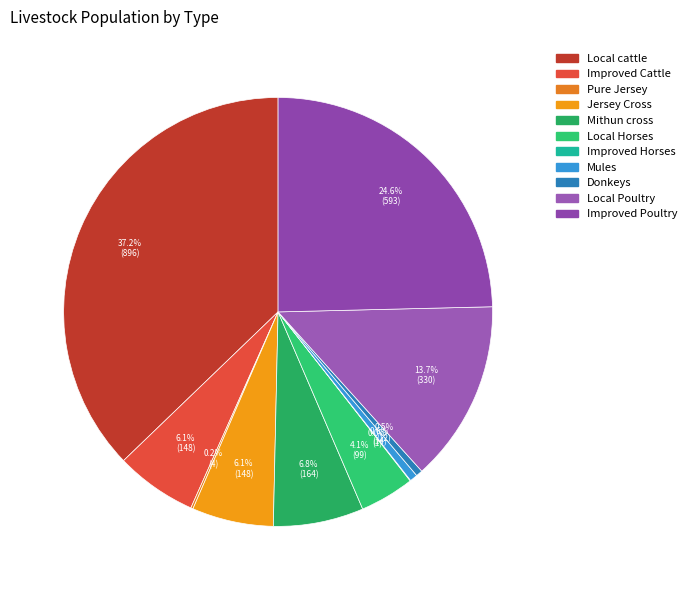

Is there any slice that represents more than half of the pie?

No